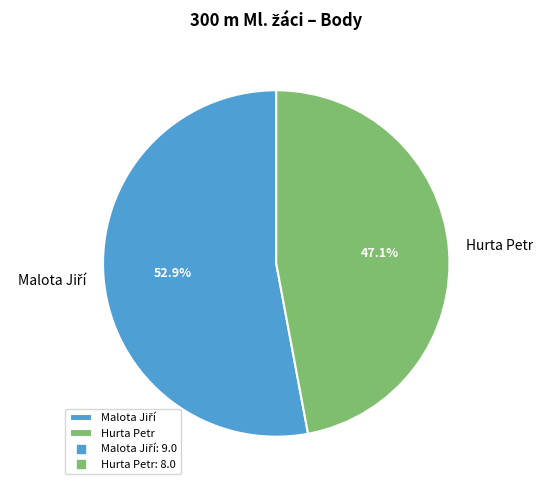

How many slices are in this pie chart?

2